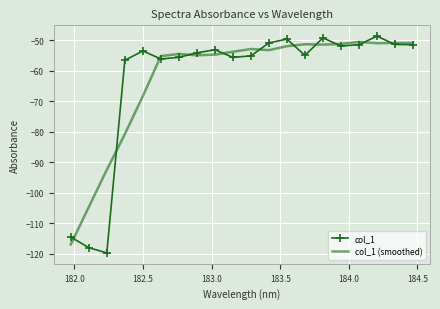

What is the highest value of the col_1 series?

-48.7